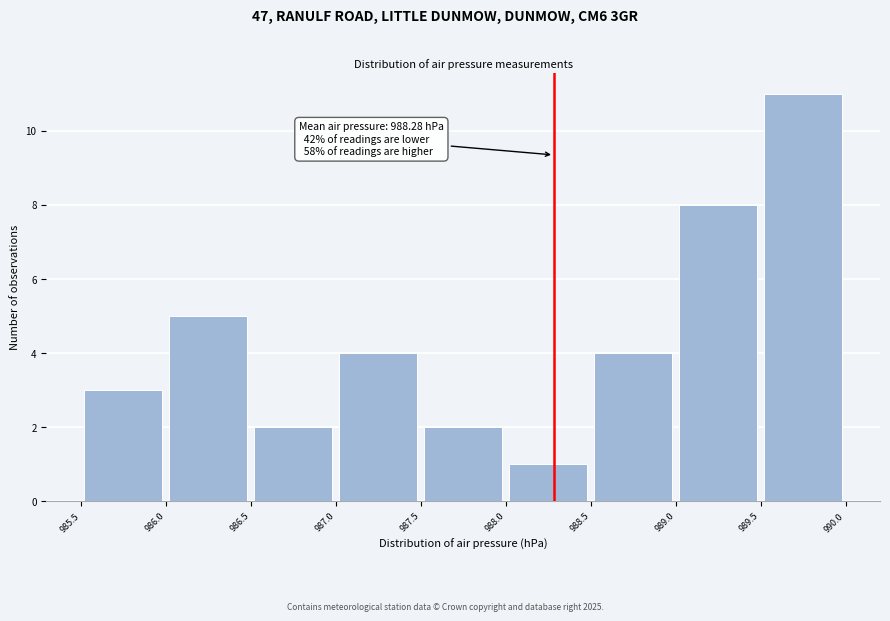

Over which range of the x-axis is the bar tallest?

989.5 to 990.0